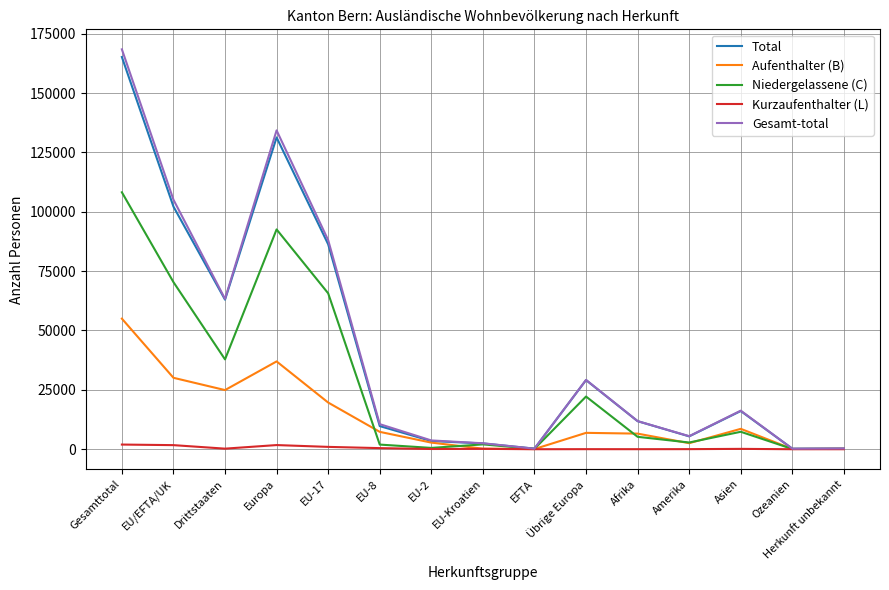

True or false: Niedergelassene (C) has a value of 57339 at Gesamttotal.

False